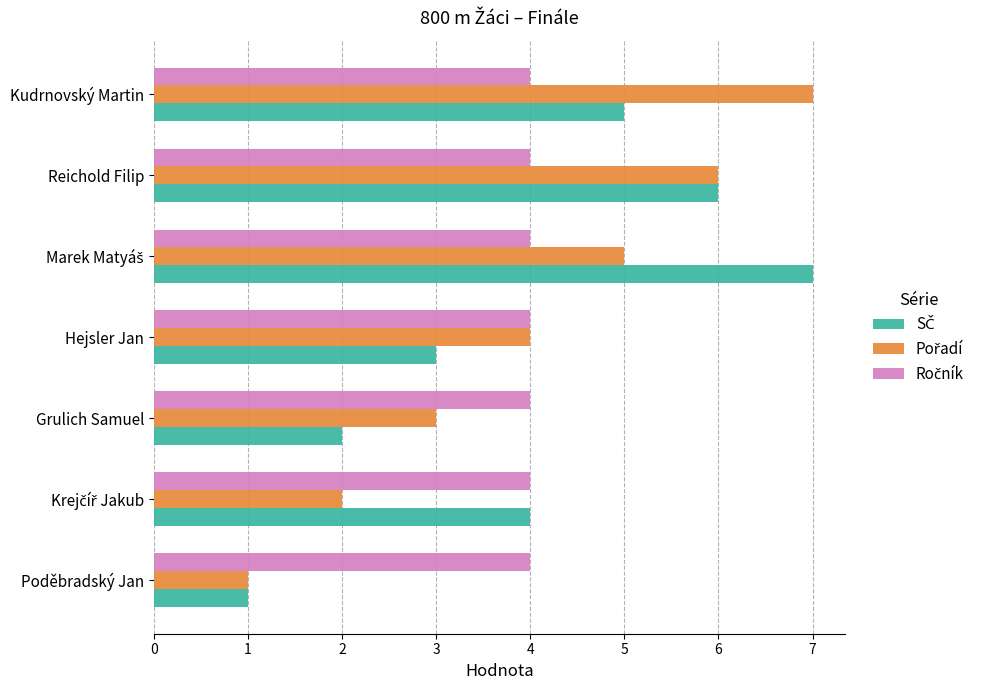

What is the difference between the highest and lowest values at Kudrnovský Martin?

3